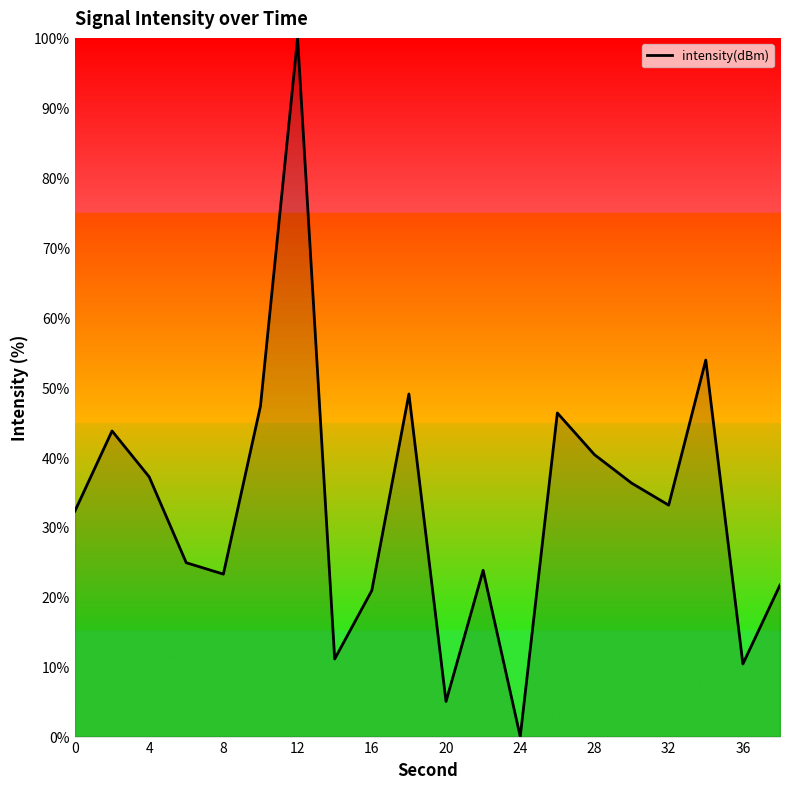

What is the maximum value shown in the chart?

100.0